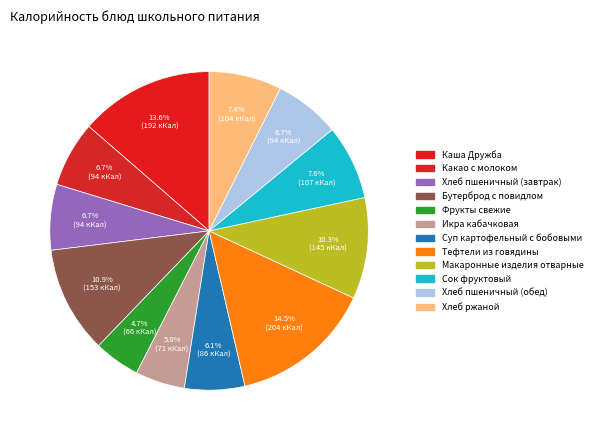

Count the number of slices in the pie.

12